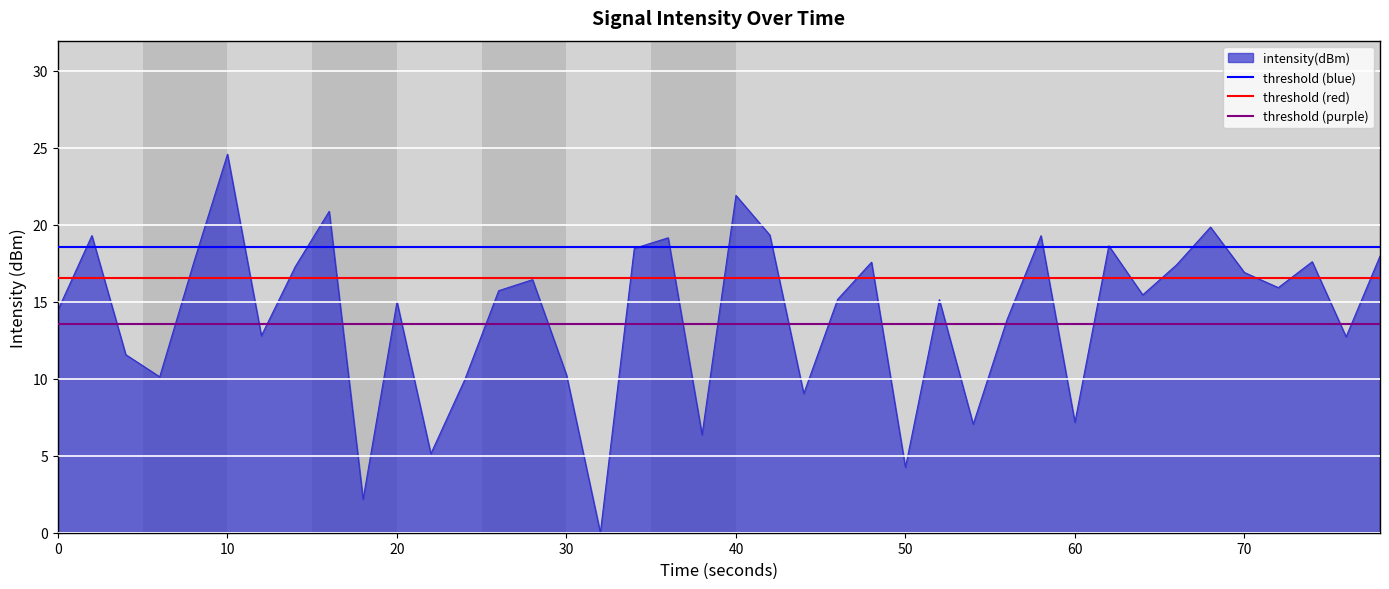

Which category has the highest value in the intensity(dBm) series?

10